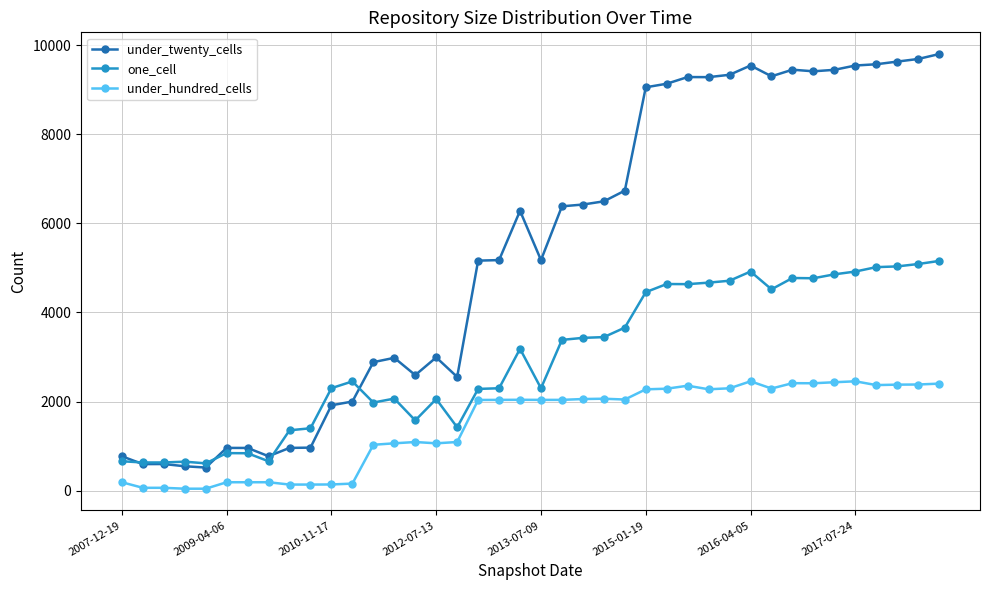

True or false: under_hundred_cells has more than 2 interior local peaks.

True